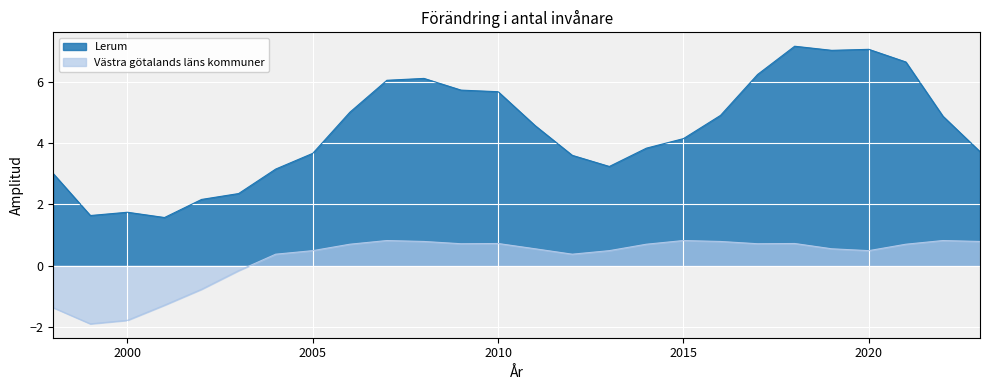

What is the value of the Lerum point at the 24th from the left?

6.7